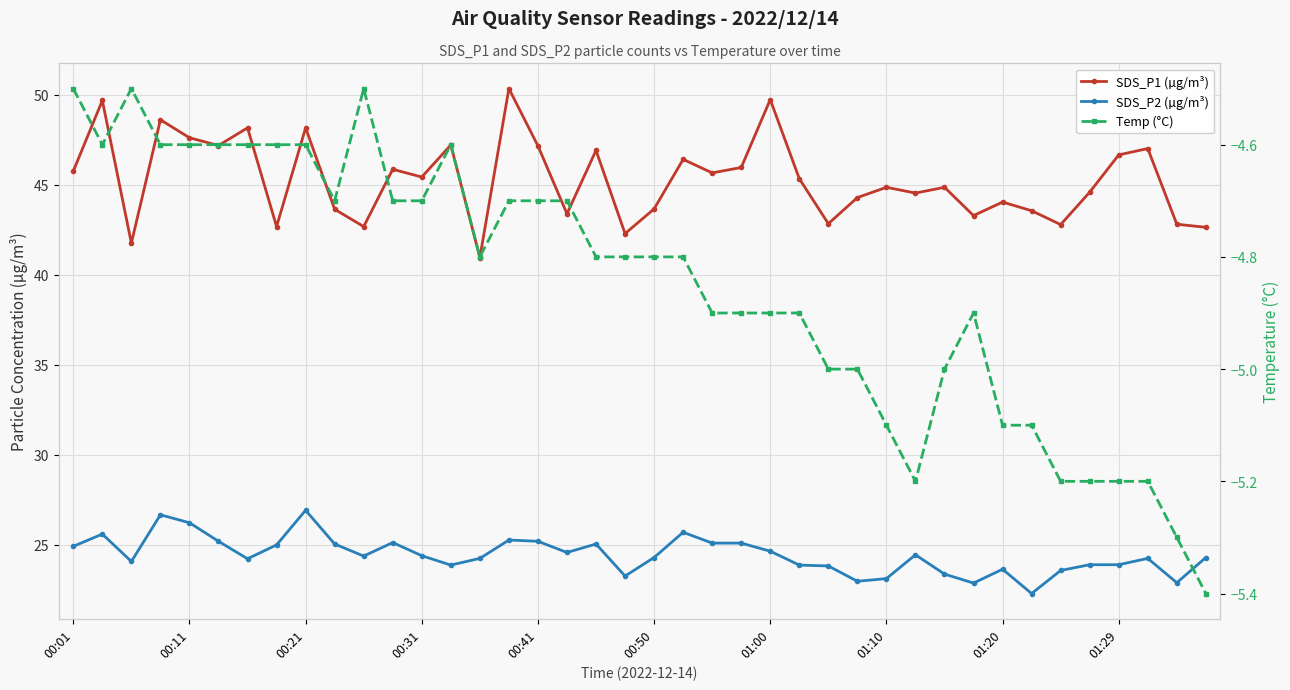

Which series has the widest spread of values?

SDS_P1 (µg/m³)